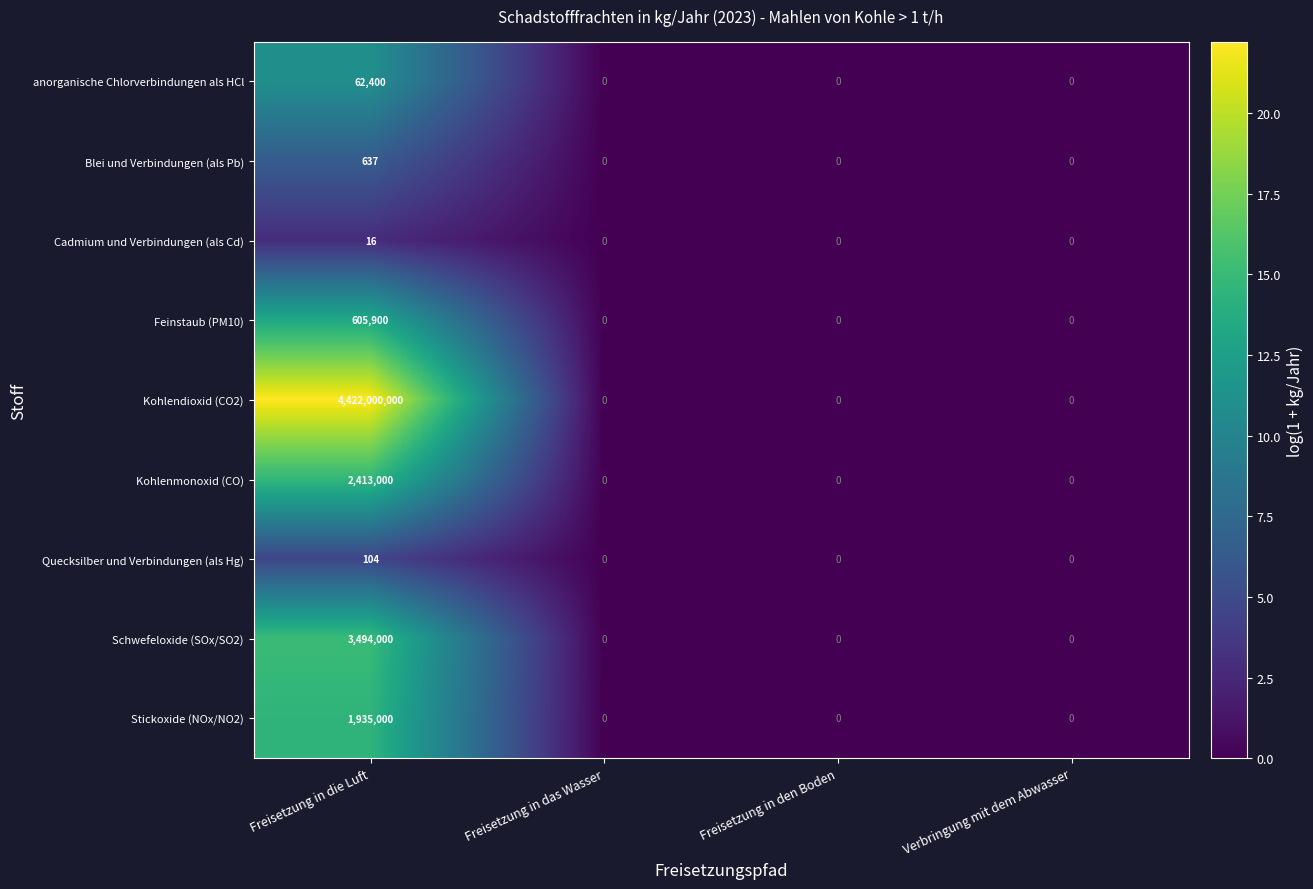

What value does the Stickoxide (NOx/NO2) series have at Freisetzung in die Luft?

1935000